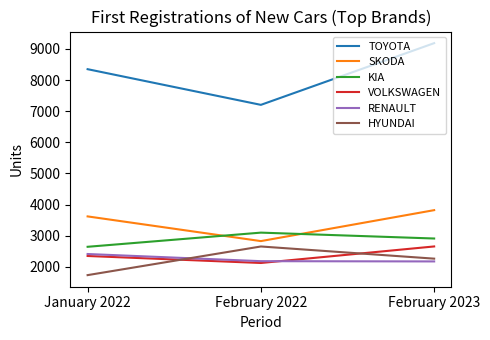

How many values in the HYUNDAI series are below 2263?

1